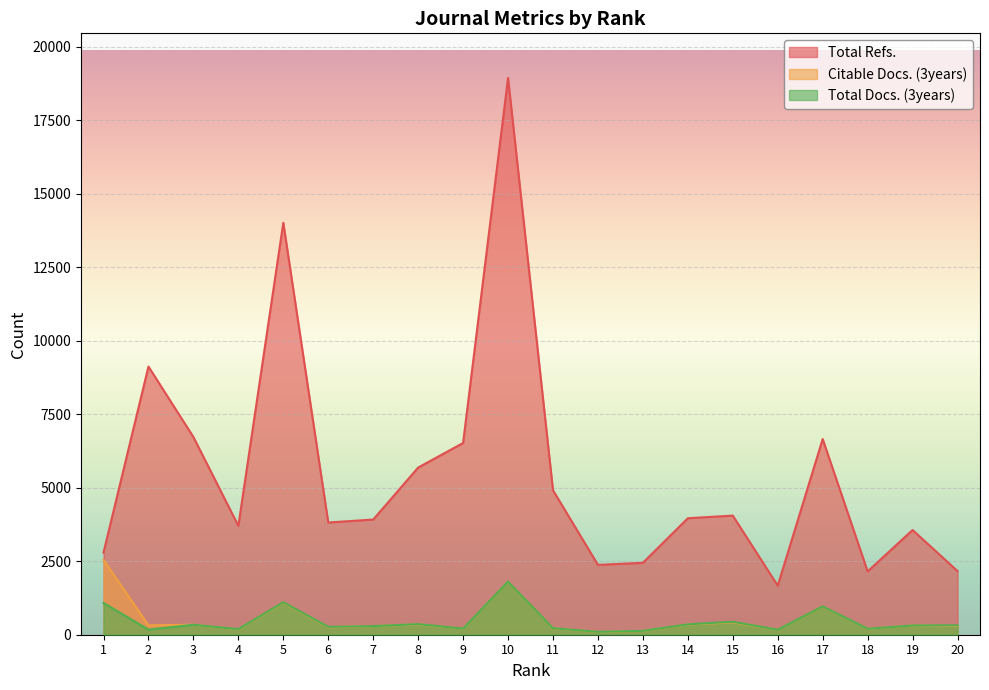

At 11, list the series in order from smallest to largest.

Citable Docs. (3years), Total Docs. (3years), Total Refs.